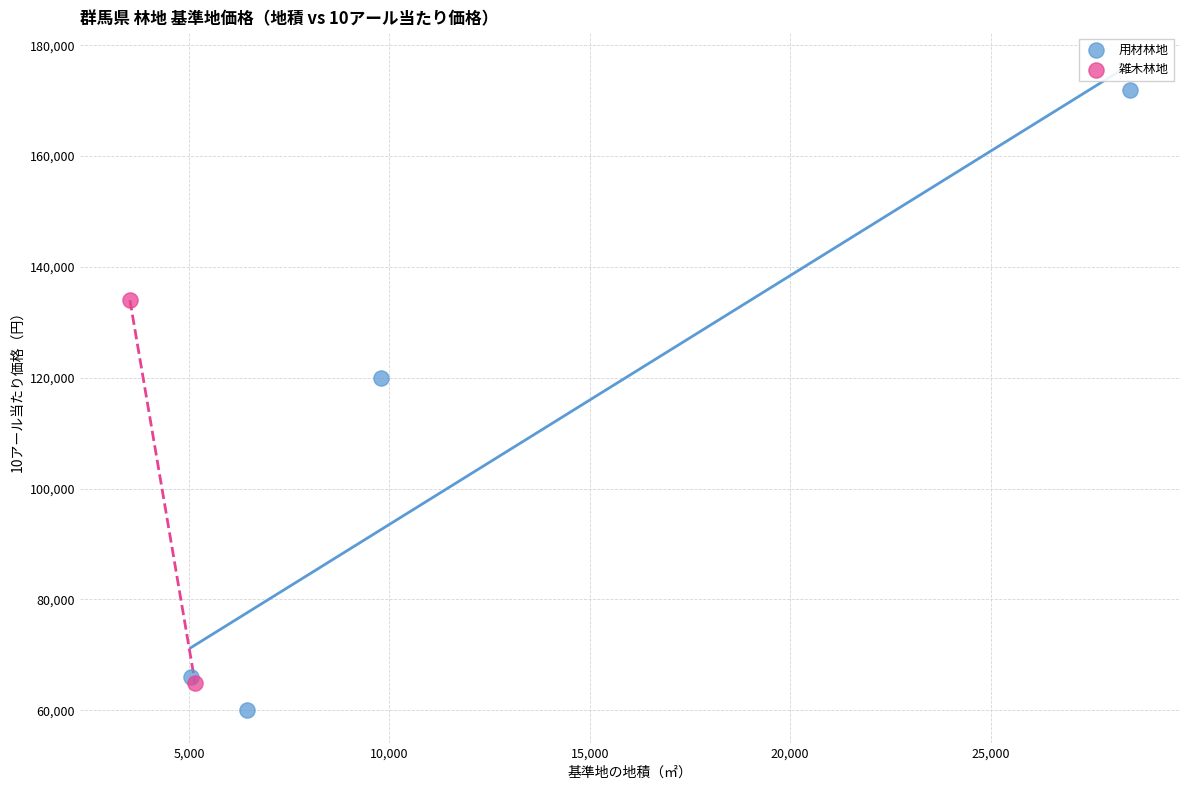

What are all the series names shown in the legend?

用材林地, 雑木林地